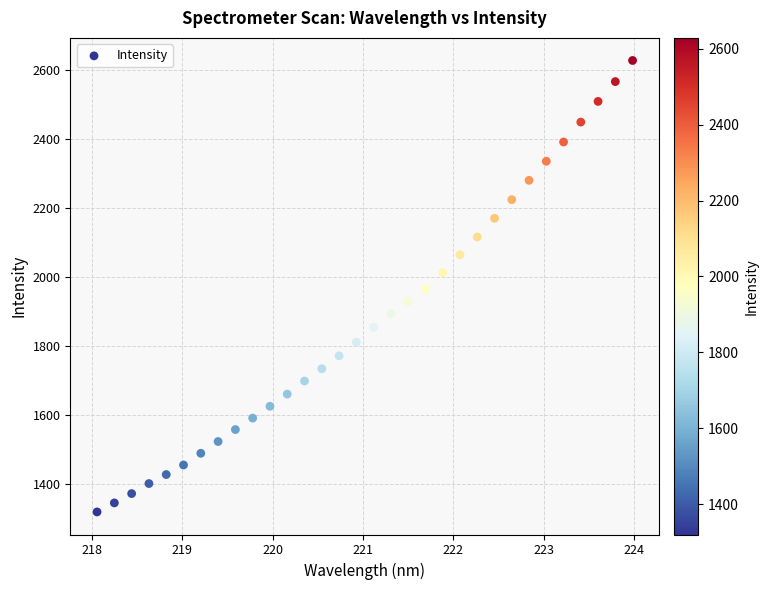

What is the range of X values (max minus min)?

5.9